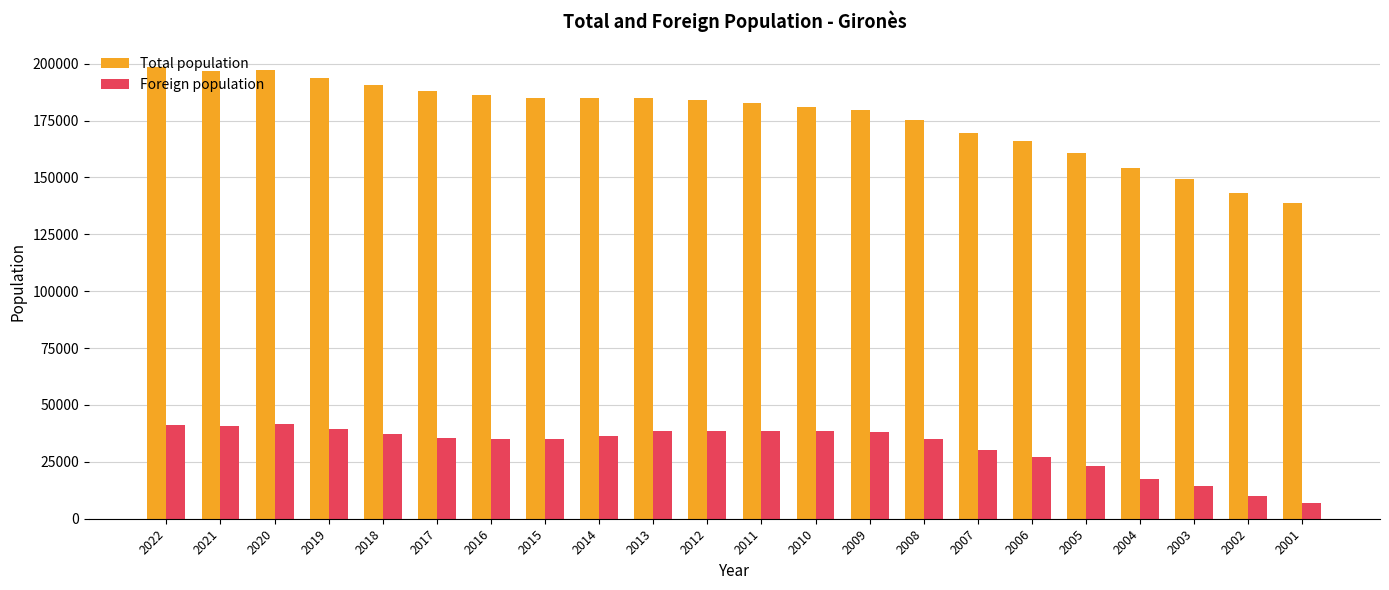

Rank the series by their maximum value, from highest to lowest.

Total population, Foreign population